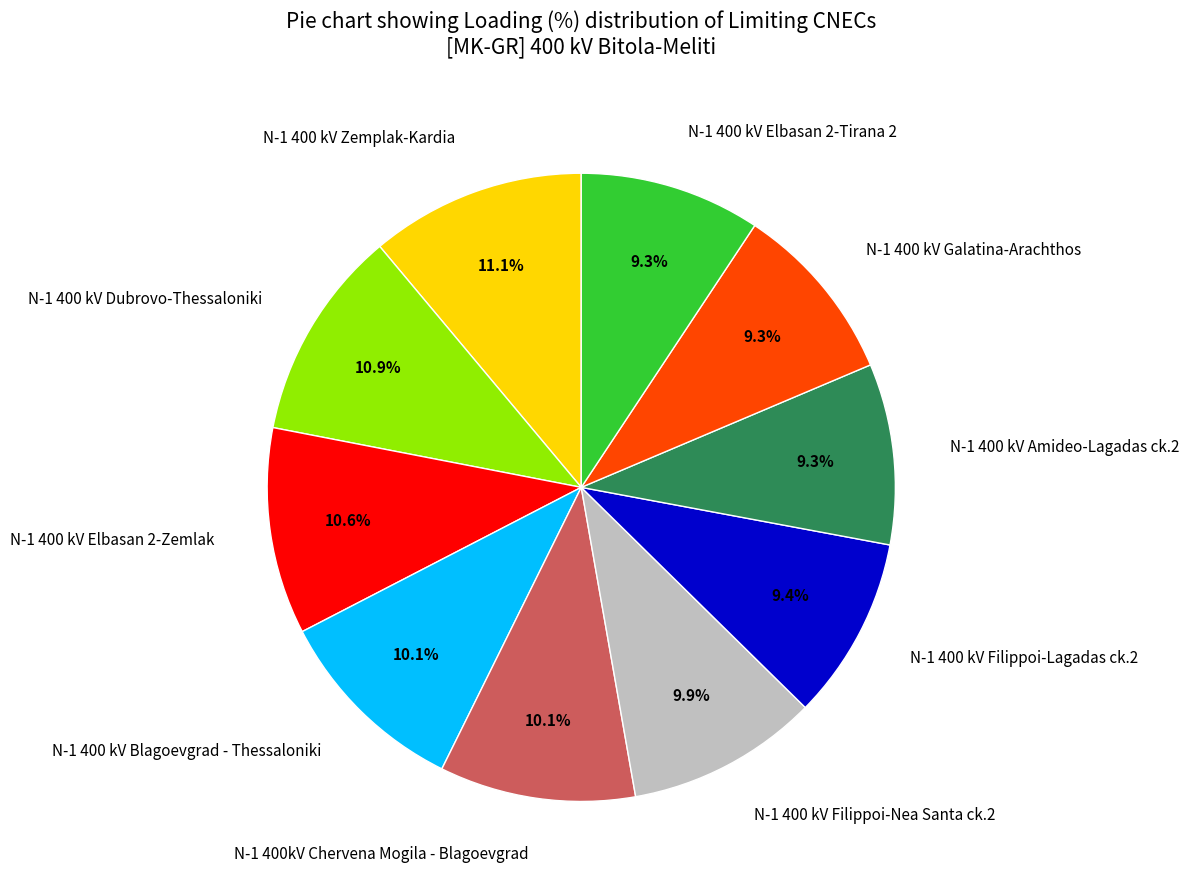

Is there a majority slice in this chart?

No